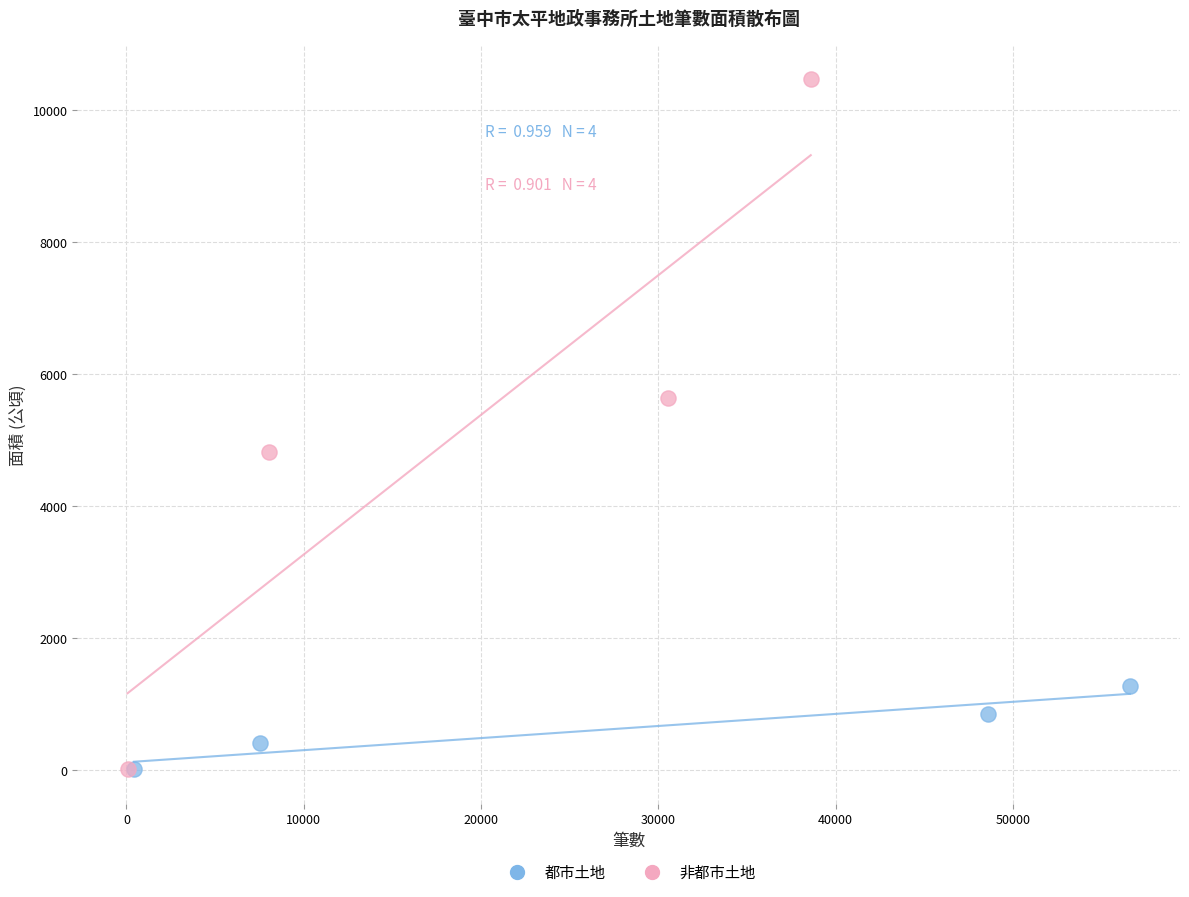

What are all the series names shown in the legend?

都市土地, 非都市土地